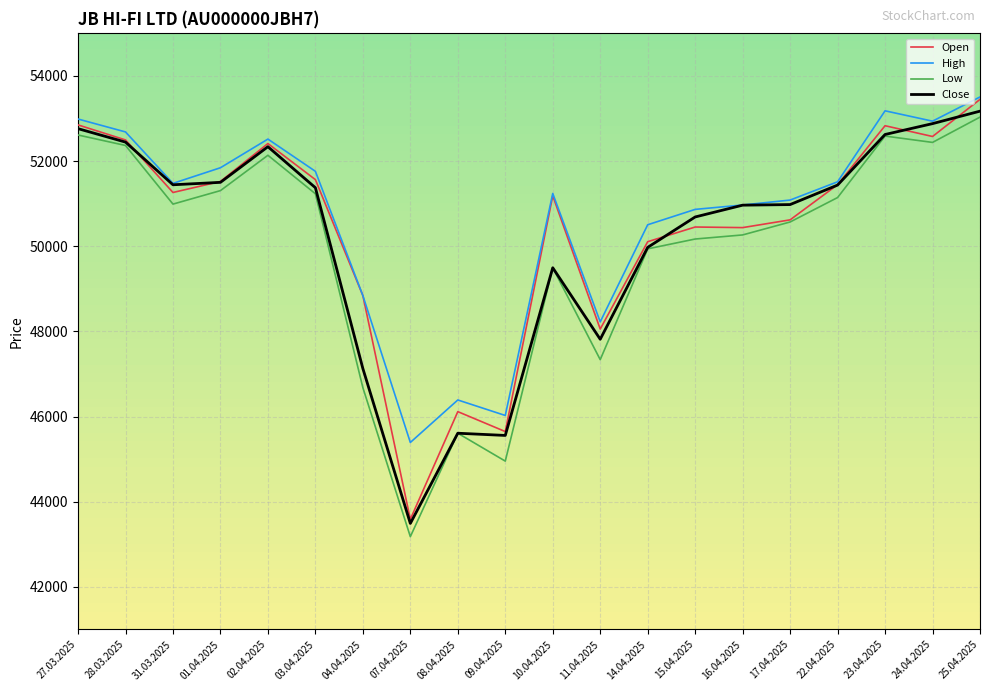

What is the highest value of the Close series?

53173